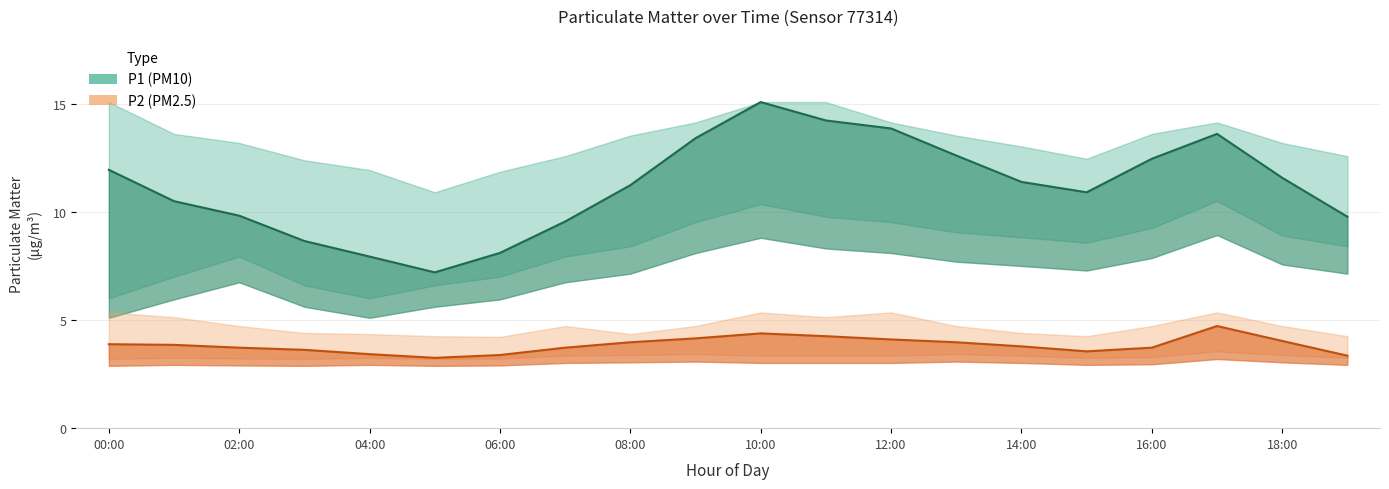

Rank the series by their maximum value, from highest to lowest.

P1, P1_upper, P1_lower, P2_upper, P2, P2_lower